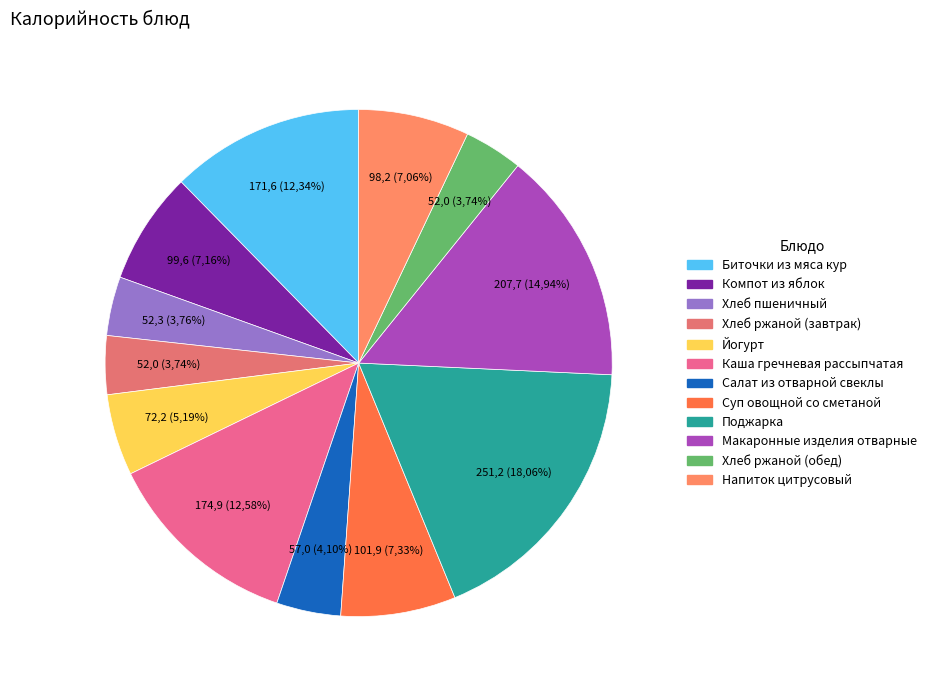

To the nearest percent, what is the average slice percentage?

8%